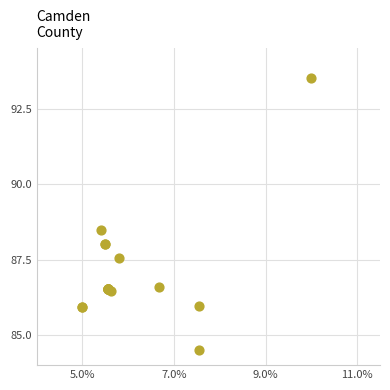

What Y value in the scatter plot is closest to 89?

88.5